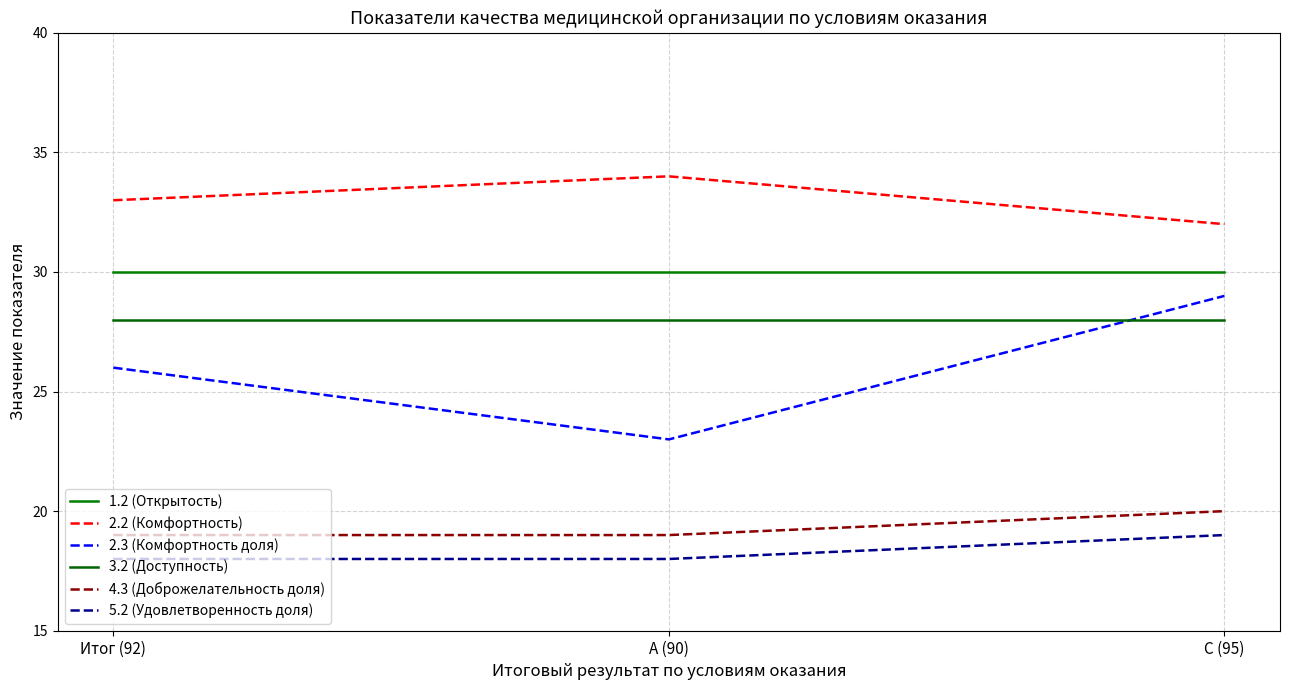

List the series in order of their peak value, highest first.

2.2 (Комфортность), 1.2 (Открытость), 2.3 (Комфортность доля), 3.2 (Доступность), 4.3 (Доброжелательность доля), 5.2 (Удовлетворенность доля)